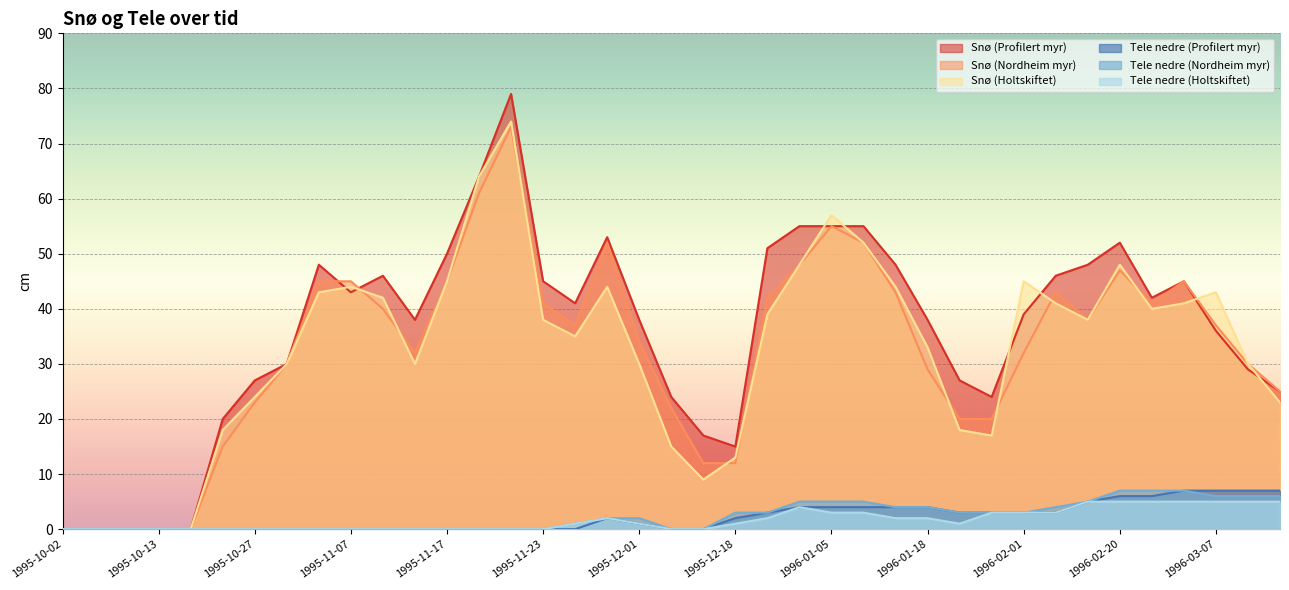

What is the value of the Snø (Holtskiftet) point at the 28th from the left?

33